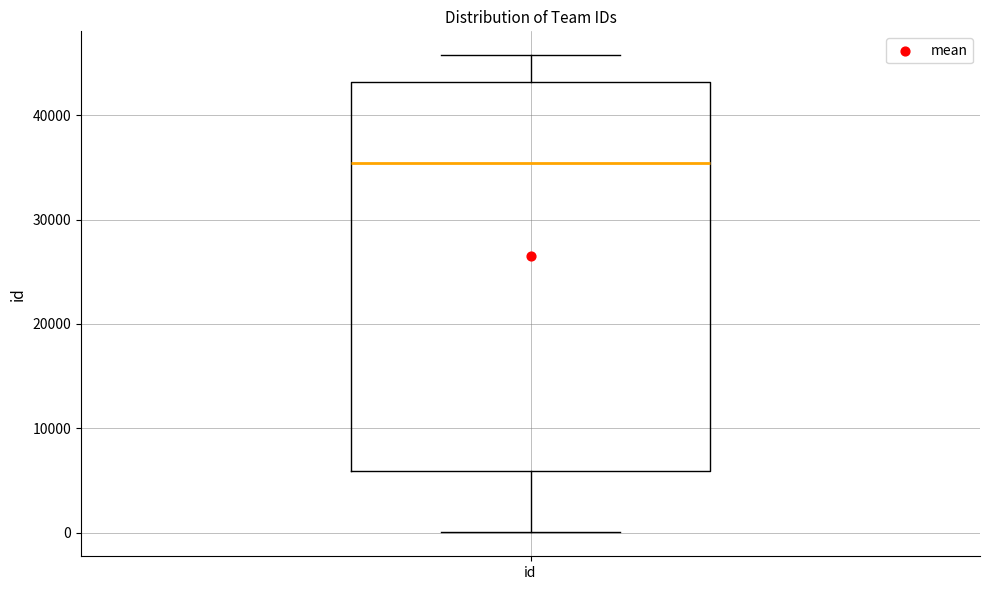

Read this box plot against the y-axis: the position of the median line, the range covered by the box, and the ends of both whiskers. The values are not printed on the chart, so give them approximately, as read against the axis.

median 35000, box 6000 to 43000, whiskers 0 to 46000